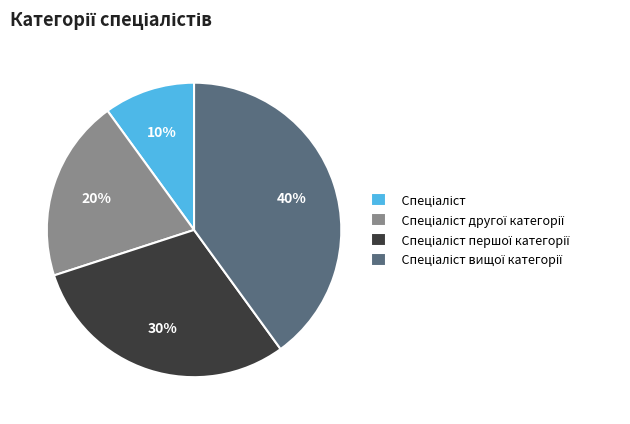

To the nearest percent, what is the average slice percentage?

25%